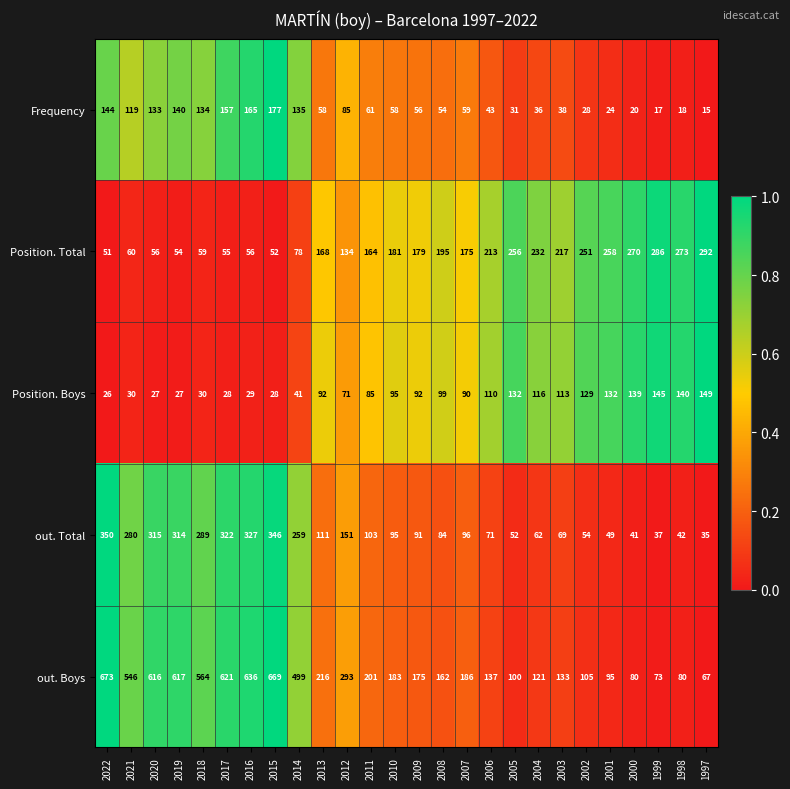

The value of Position. Boys at 2004 is 116. True or false?

True